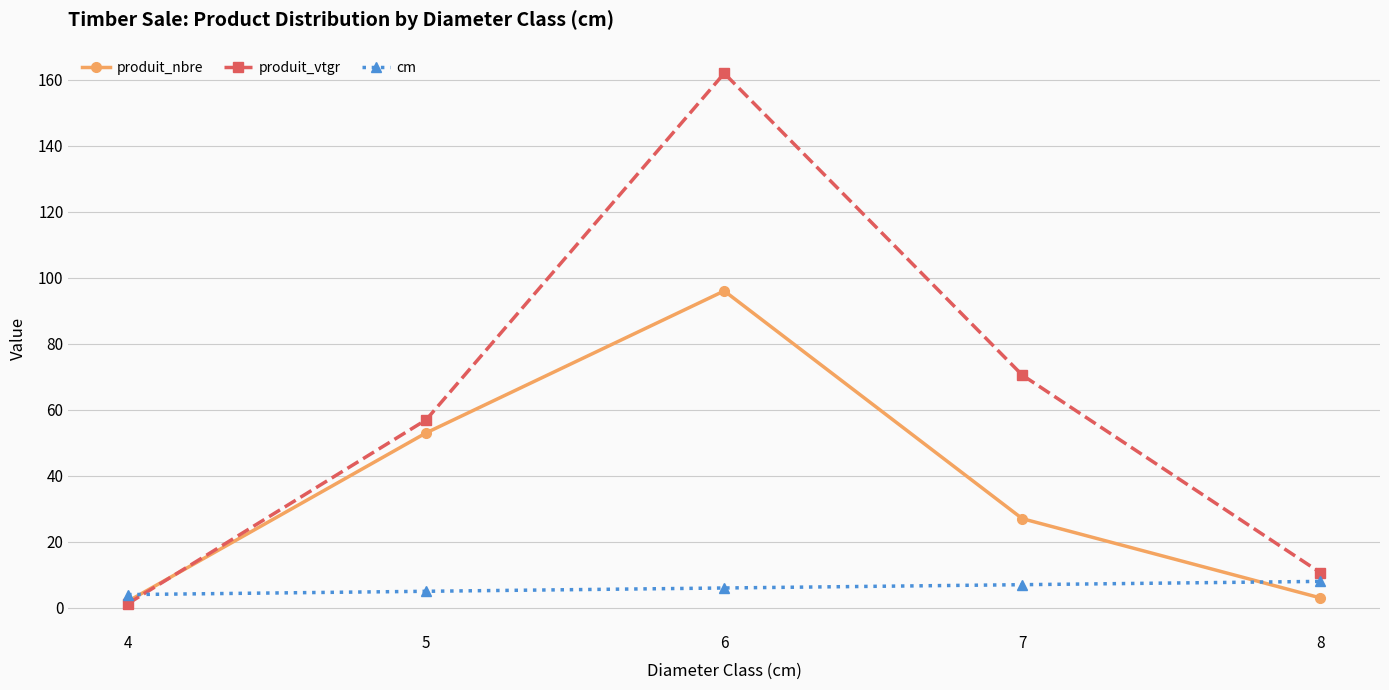

At which category does produit_vtgr reach its first local peak?

6